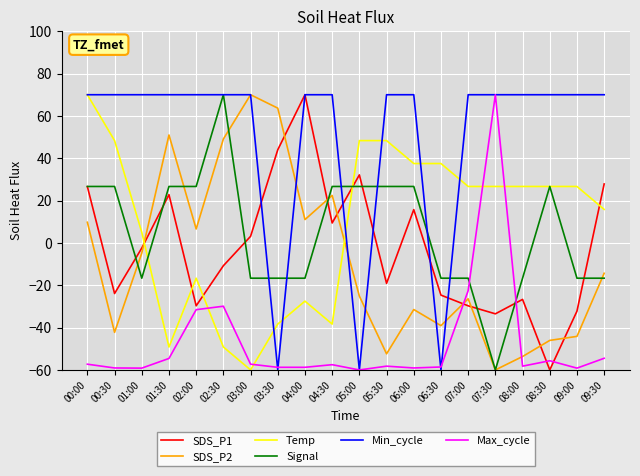

How many negative values does the Signal series have?

10